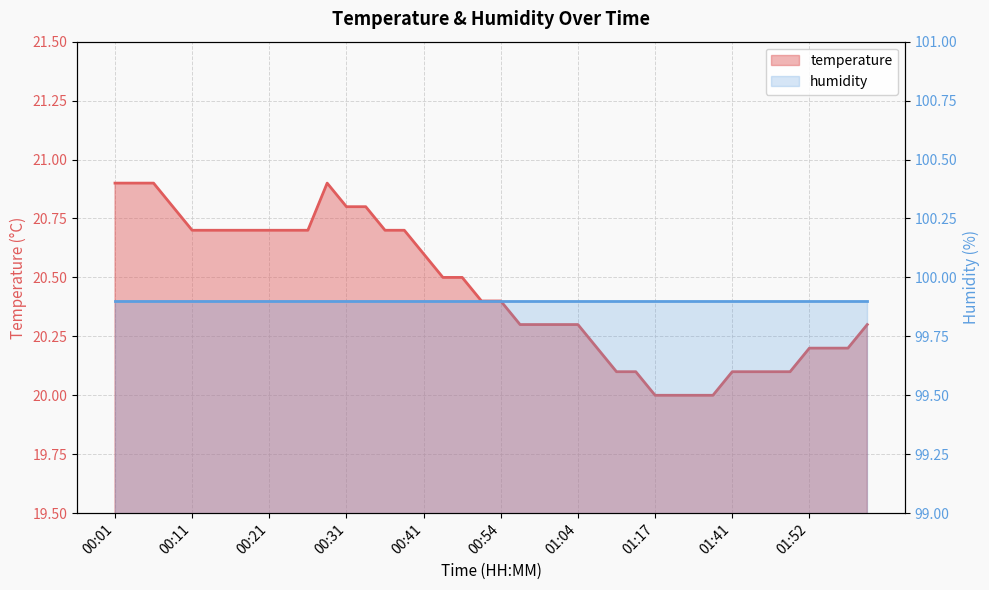

Which has a higher value, 00:38 or 01:11?

00:38